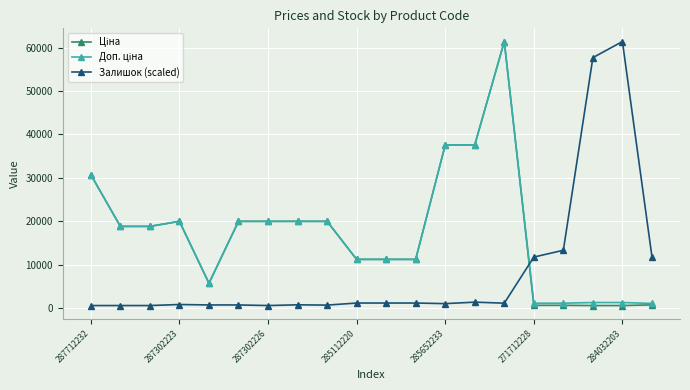

True or false: Залишок (scaled) has more than 0 points higher than both neighbors.

True